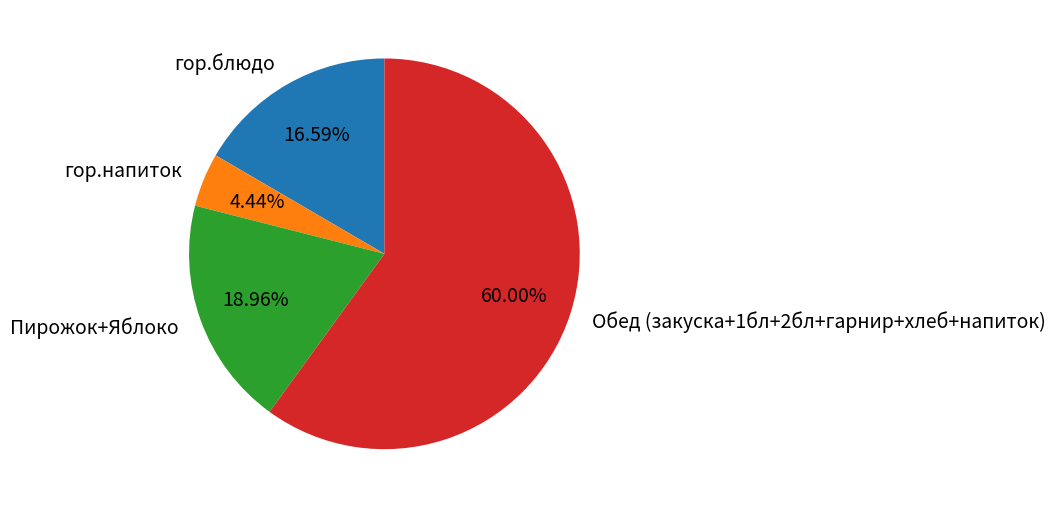

Between гор.напиток and гор.блюдо, which is larger?

гор.блюдо